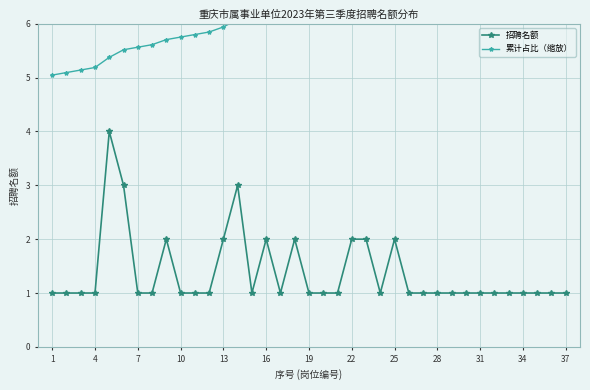

Which label corresponds to the smallest value in the chart?

1